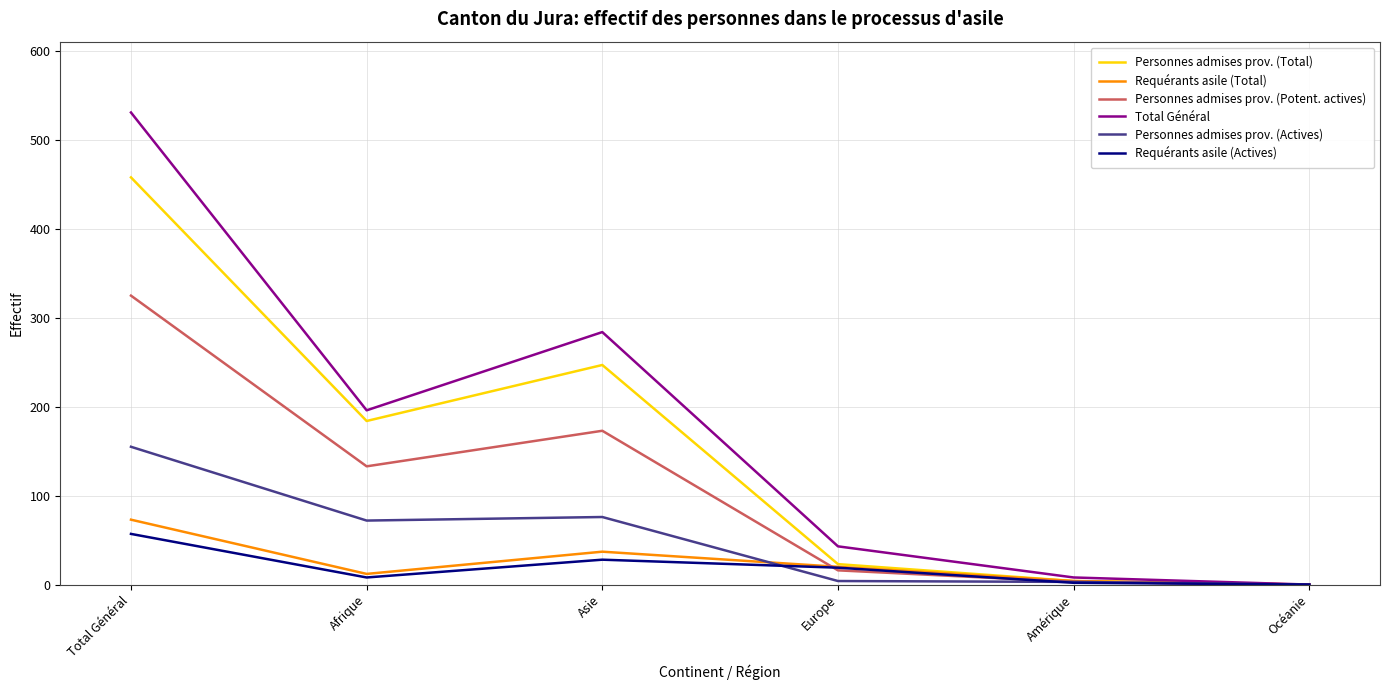

Which series has the largest total across all categories?

Total Général